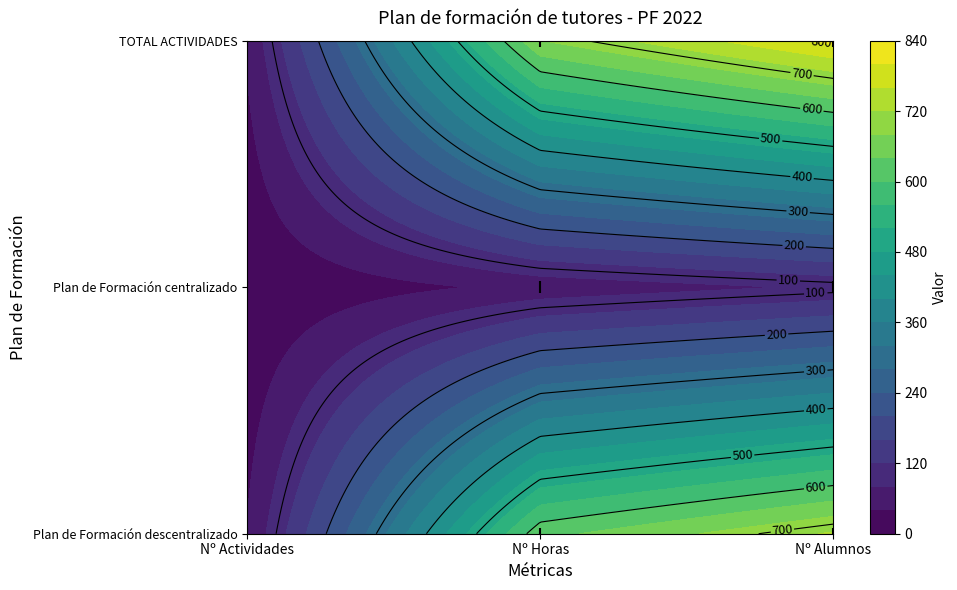

At which label is Plan de Formación descentralizado closest to 383?

Nº Horas